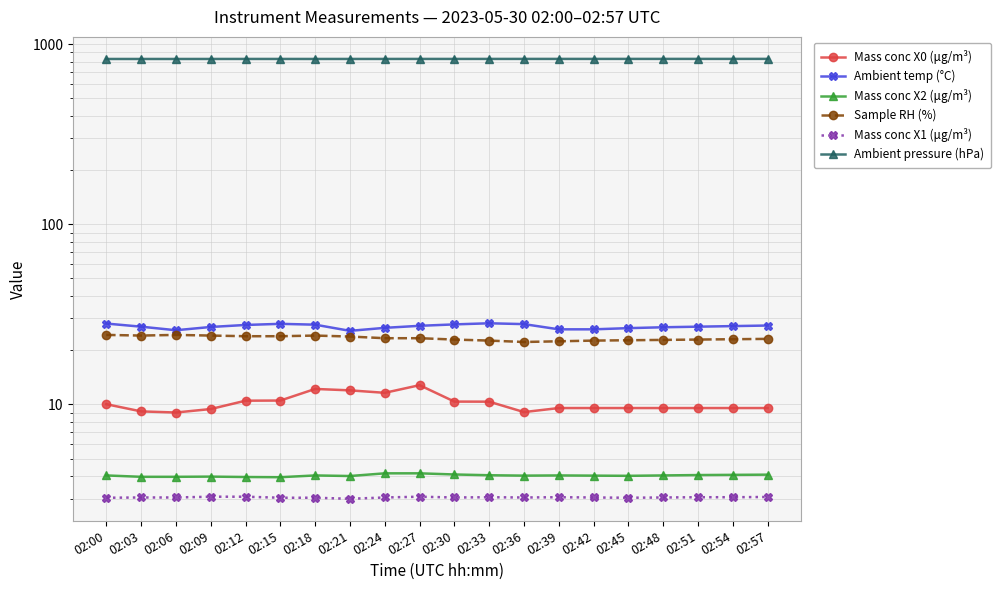

True or false: Ambient temp (°C) has a value of 27.7 at 02:18.

True